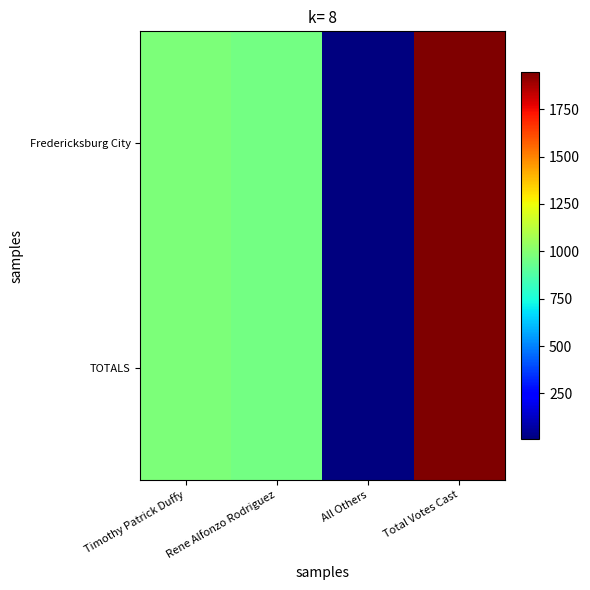

Reading left to right, extract all data points from this chart.

Fredericksburg City: Timothy Patrick Duffy=982	Rene Alfonzo Rodriguez=955	All Others=9	Total Votes Cast=1946
TOTALS: Timothy Patrick Duffy=982	Rene Alfonzo Rodriguez=955	All Others=9	Total Votes Cast=1946